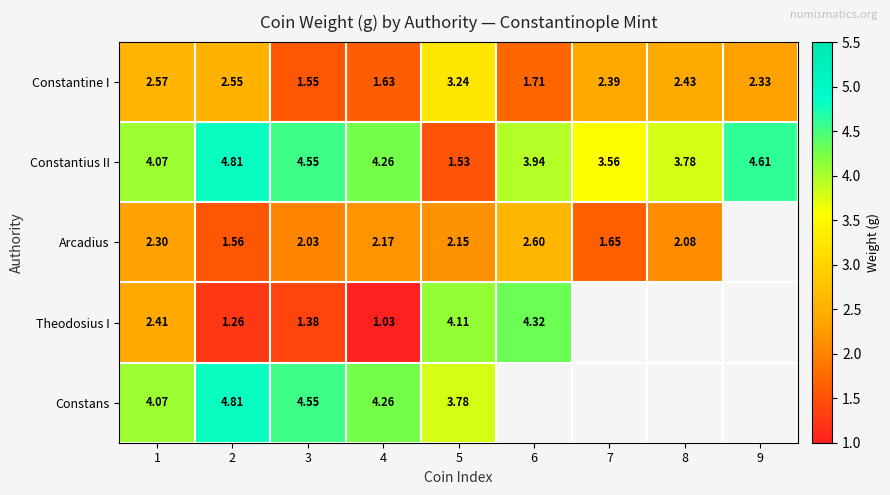

Between 5 and 1, which is larger?

5